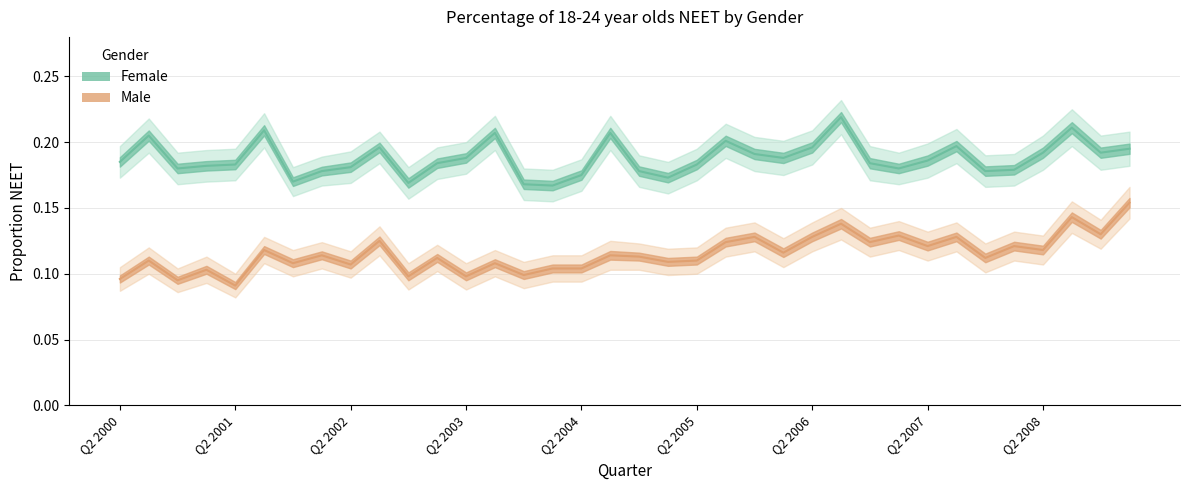

List the series in order of their peak value, highest first.

Female, Male